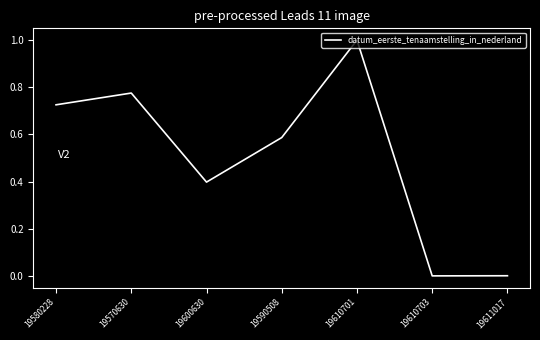

What is the sum of the values at 19610703 and 19610701?

1.0